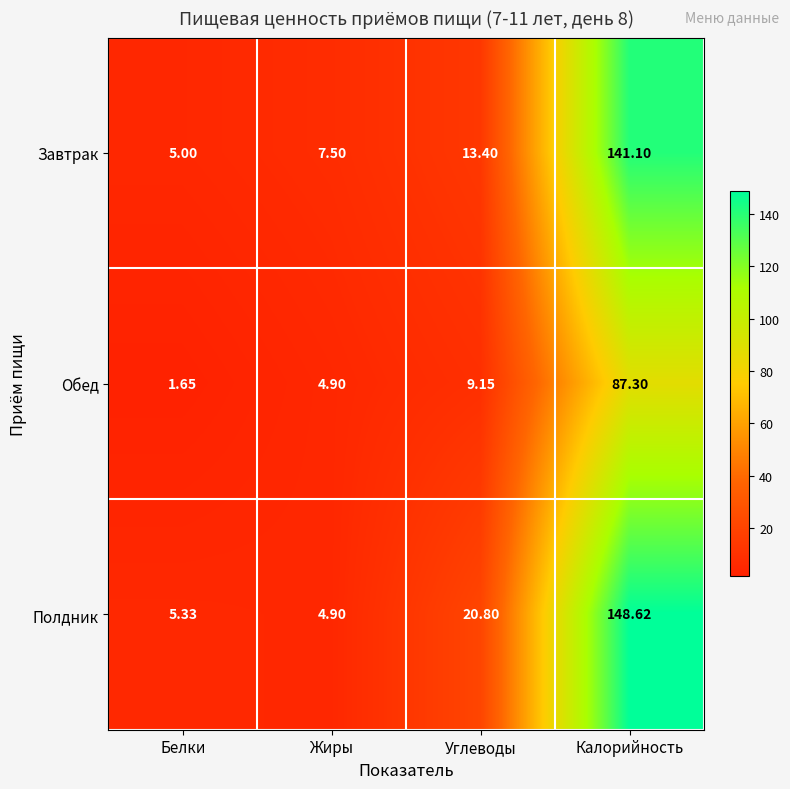

Which category has the highest value in the Полдник series?

Калорийность